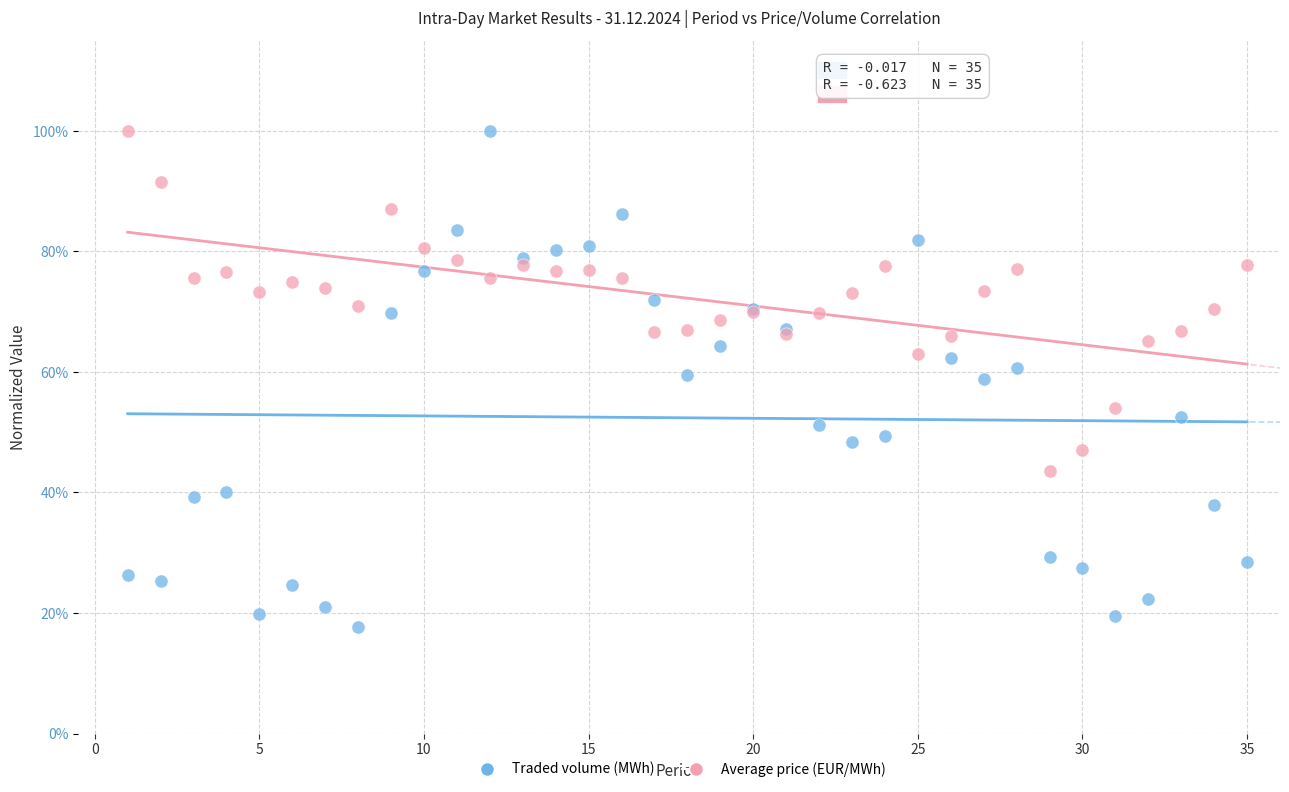

Which series reaches the minimum Y coordinate?

Traded volume (MWh)